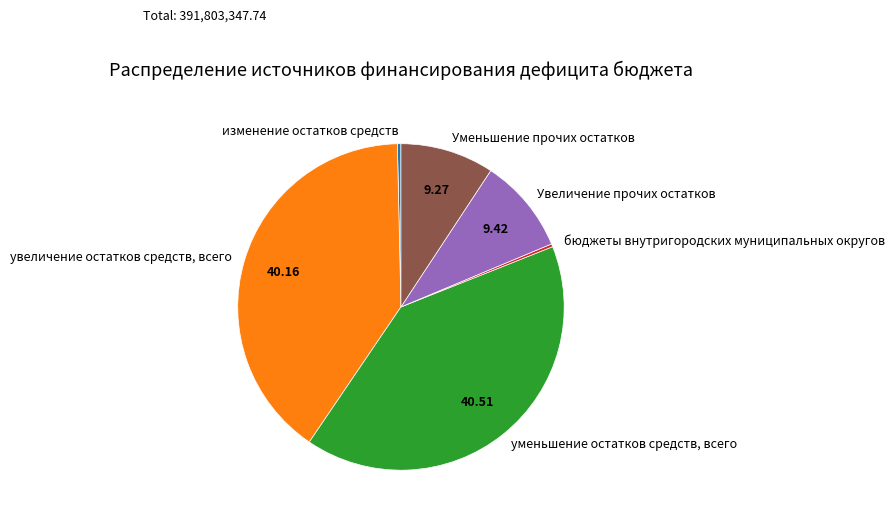

Is the sum of изменение остатков средств and бюджеты внутригородских муниципальных округов greater than half?

No